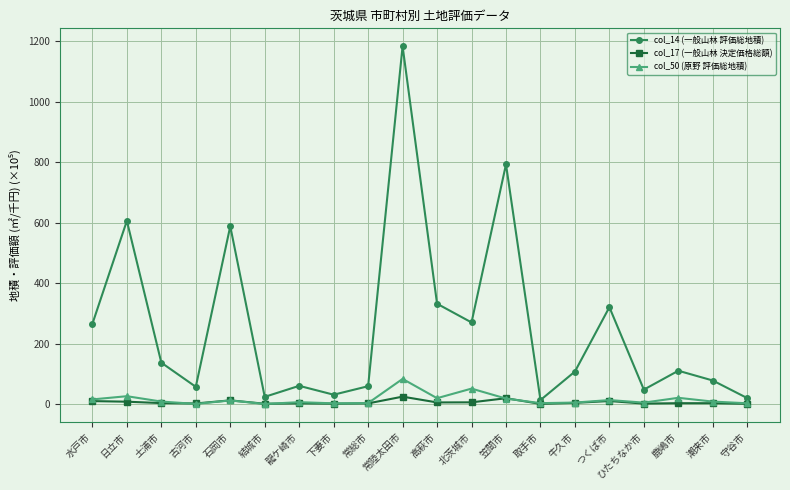

At which category does col_50 (原野 評価総地積) reach its first local peak?

日立市